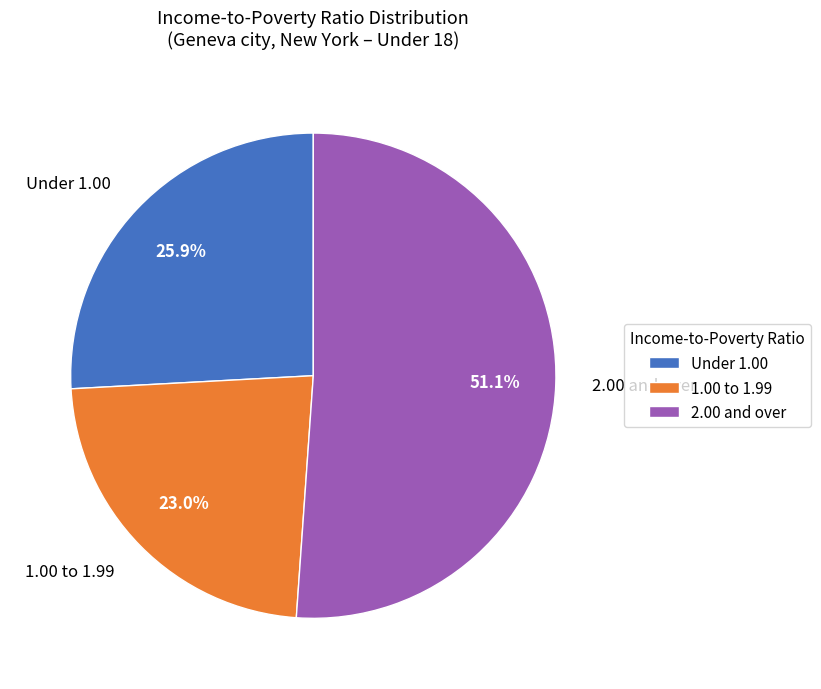

Between 1.00 to 1.99 and 2.00 and over, which is larger?

2.00 and over